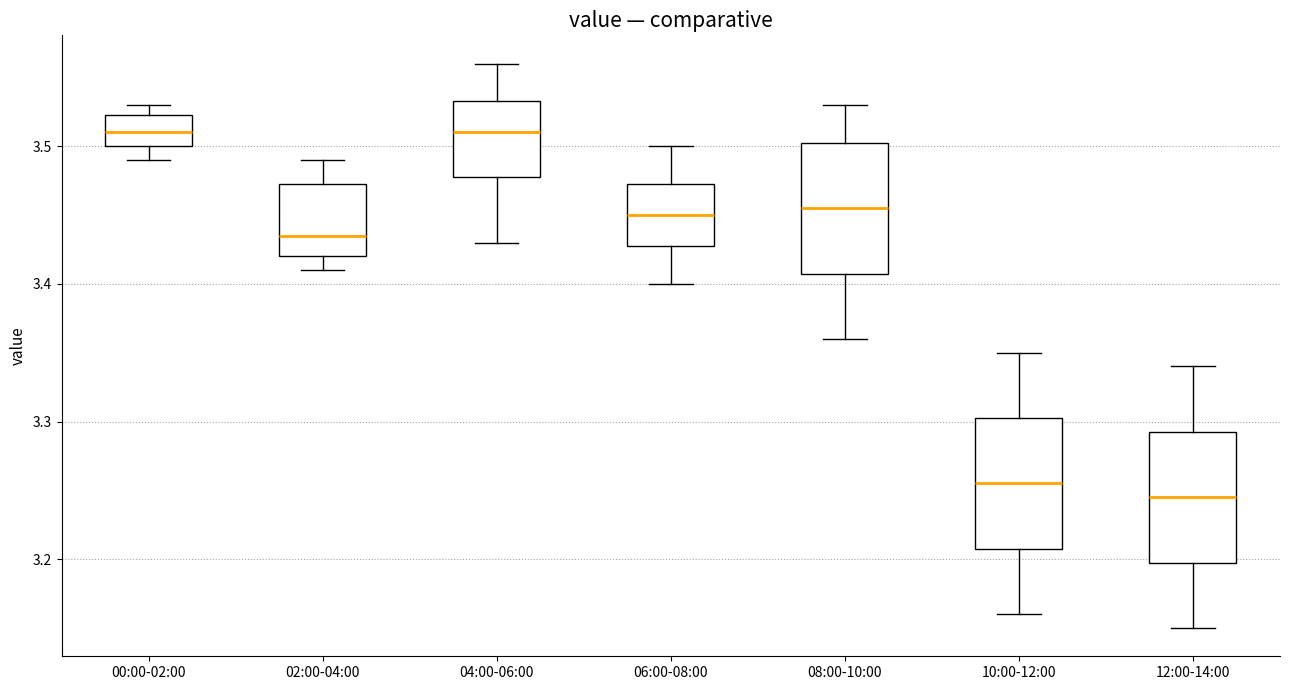

Reading left to right, read every box against the y-axis: the position of its median line, the range the box covers, and the ends of its whiskers. The values are not printed on the chart, so give them approximately, as read against the axis.

00:00-02:00: median 3.51, box 3.50 to 3.52, whiskers 3.49 to 3.53
02:00-04:00: median 3.44, box 3.42 to 3.47, whiskers 3.41 to 3.49
04:00-06:00: median 3.51, box 3.48 to 3.53, whiskers 3.43 to 3.56
06:00-08:00: median 3.45, box 3.43 to 3.47, whiskers 3.40 to 3.50
08:00-10:00: median 3.46, box 3.41 to 3.50, whiskers 3.36 to 3.53
10:00-12:00: median 3.26, box 3.21 to 3.30, whiskers 3.16 to 3.35
12:00-14:00: median 3.25, box 3.20 to 3.29, whiskers 3.15 to 3.34